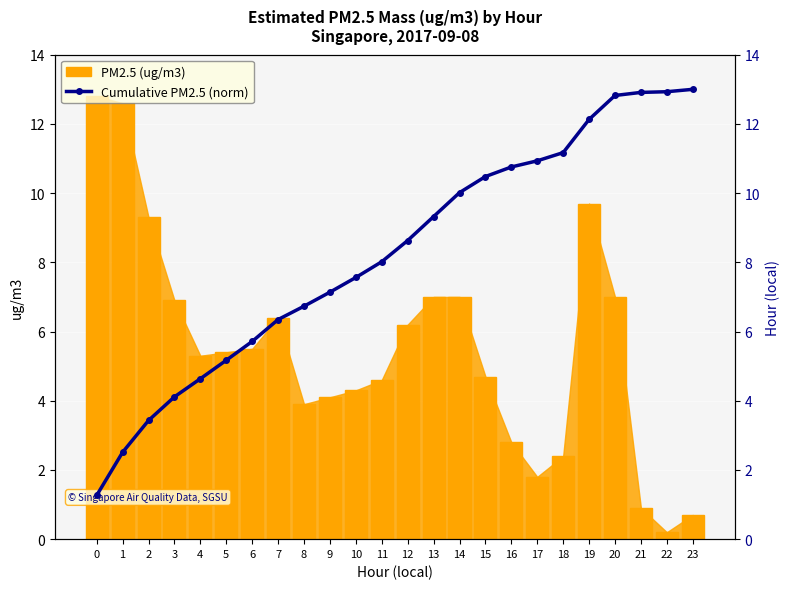

What is the sum of the PM2.5 (ug/m3) values at 0 and 17?

14.6